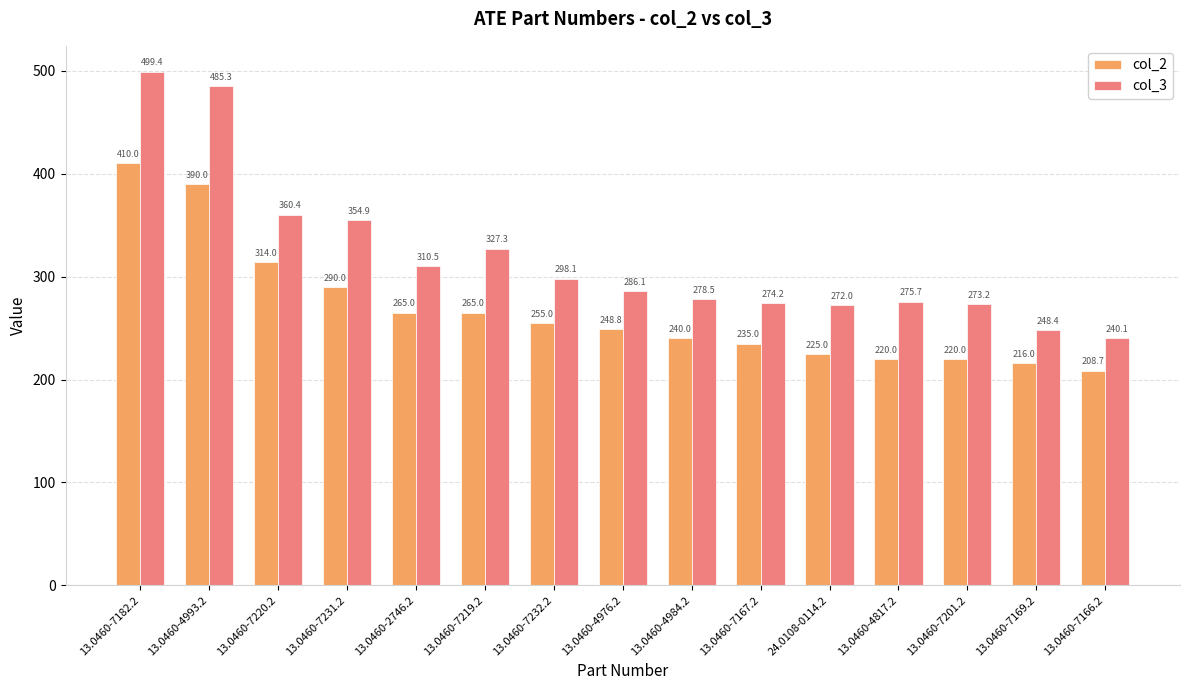

What is the label of the 11th bar from the right?

13.0460-2746.2